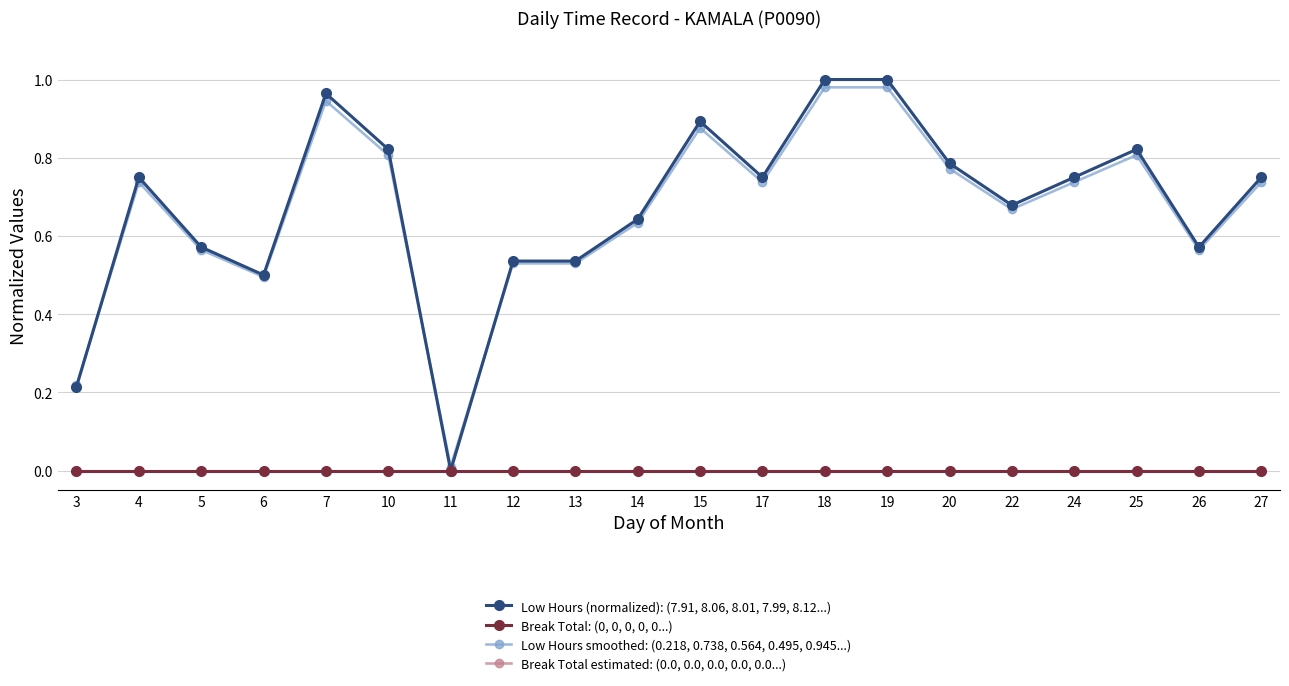

Reading left to right, list all the values displayed in this chart.

Low Hours (normalized): (7.91, 8.06, 8.01, 7.99, 8.12...): 0.2	0.8	0.6	0.5	1.0	0.8	0.0	0.5	0.5	0.6	0.9	0.8	1.0	1.0	0.8	0.7	0.8	0.8	0.6	0.8
Break Total: (0, 0, 0, 0, 0...): 0.0	0.0	0.0	0.0	0.0	0.0	0.0	0.0	0.0	0.0	0.0	0.0	0.0	0.0	0.0	0.0	0.0	0.0	0.0	0.0
Low Hours smoothed: (0.218, 0.738, 0.564, 0.495, 0.945...): 0.2	0.7	0.6	0.5	0.9	0.8	0.0	0.5	0.5	0.6	0.9	0.7	1.0	1.0	0.8	0.7	0.7	0.8	0.6	0.7
Break Total estimated: (0.0, 0.0, 0.0, 0.0, 0.0...): 0.0	0.0	0.0	0.0	0.0	0.0	0.0	0.0	0.0	0.0	0.0	0.0	0.0	0.0	0.0	0.0	0.0	0.0	0.0	0.0